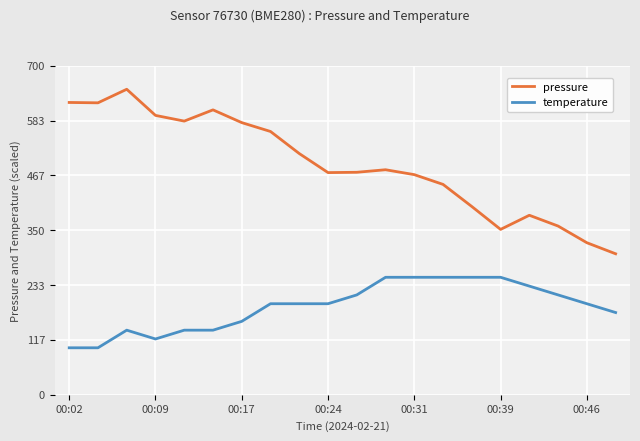

Which series has the largest total across all categories?

pressure